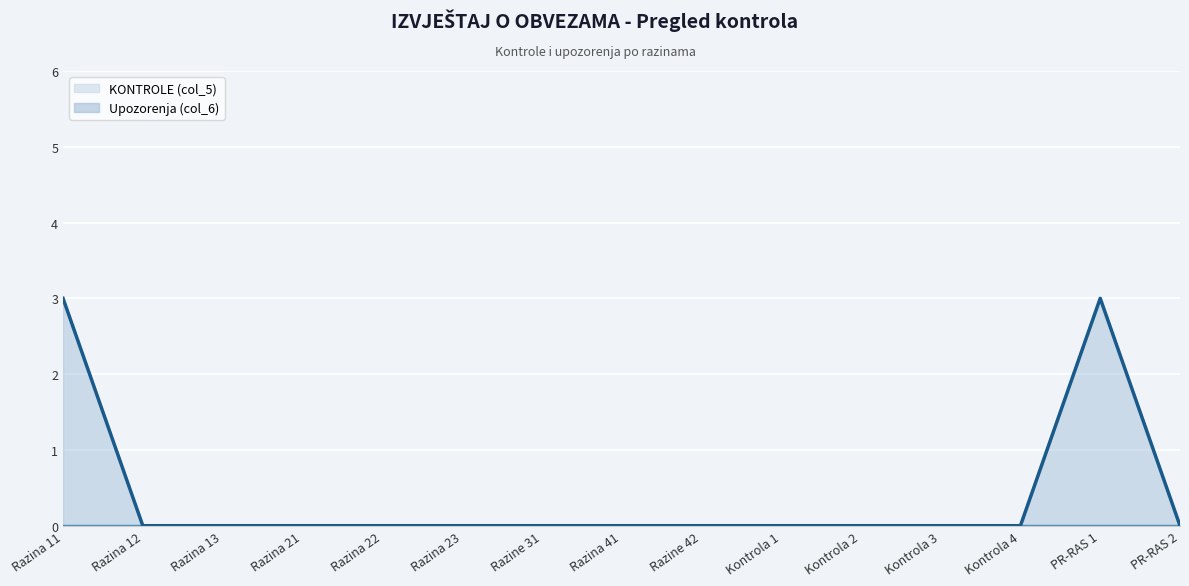

Reading left to right, what are all the values shown in this chart?

3	0	0	0	0	0	0	0	0	0	0	0	0	3	0